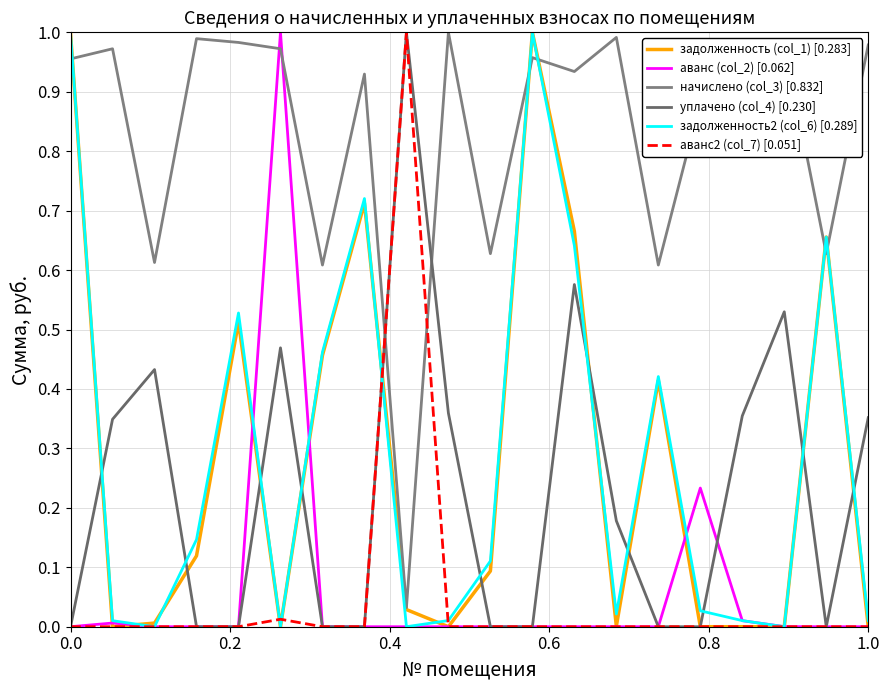

Which series has the widest spread of values?

задолженность (col_1) [0.283]